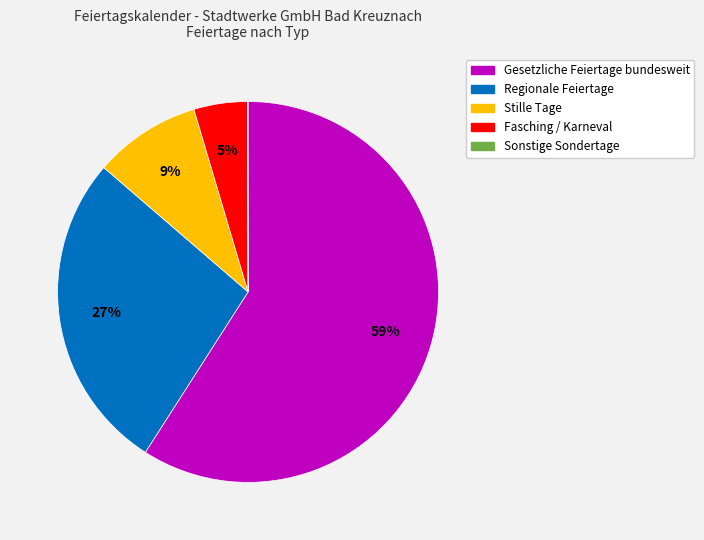

To the nearest percent, what is the difference between the largest and smallest slice percentages?

59%